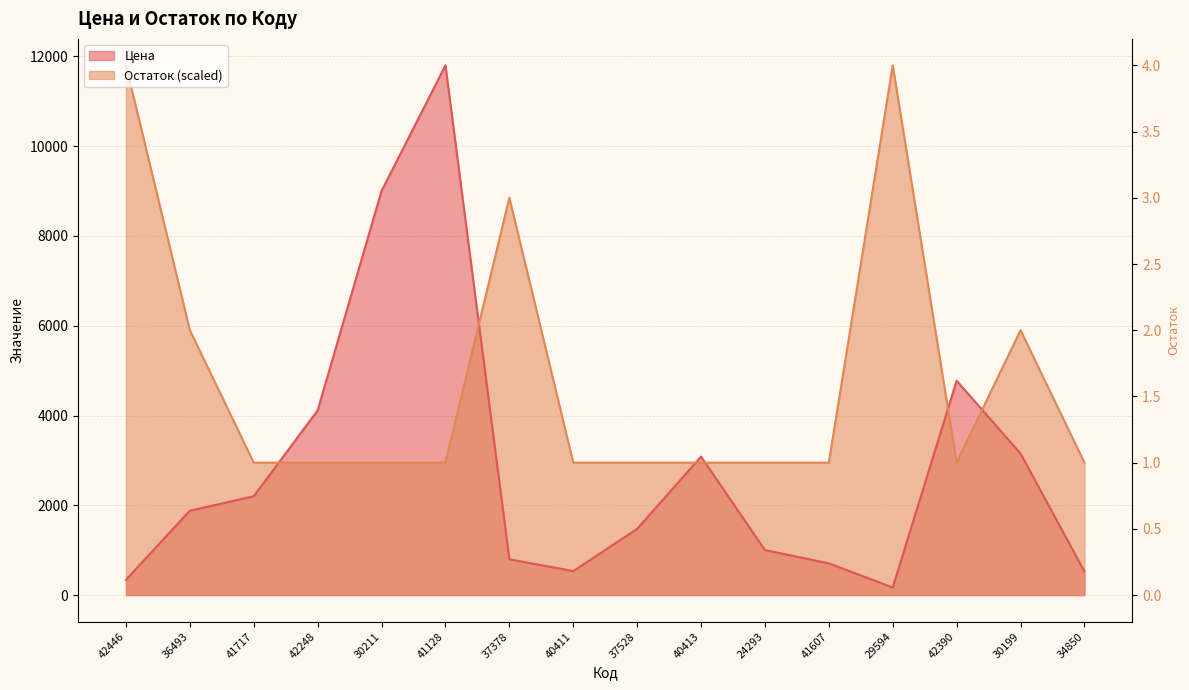

Does the chart display data point markers on the line(s)?

No